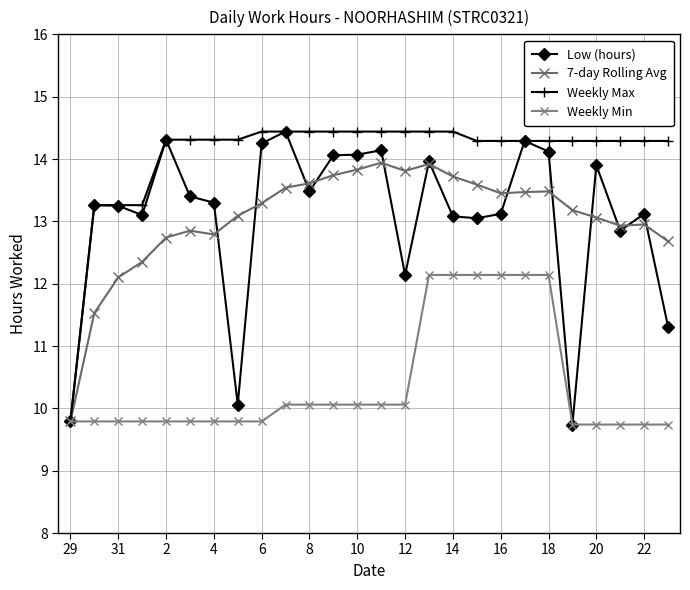

True or false: Weekly Min and Weekly Max cross at least once.

False